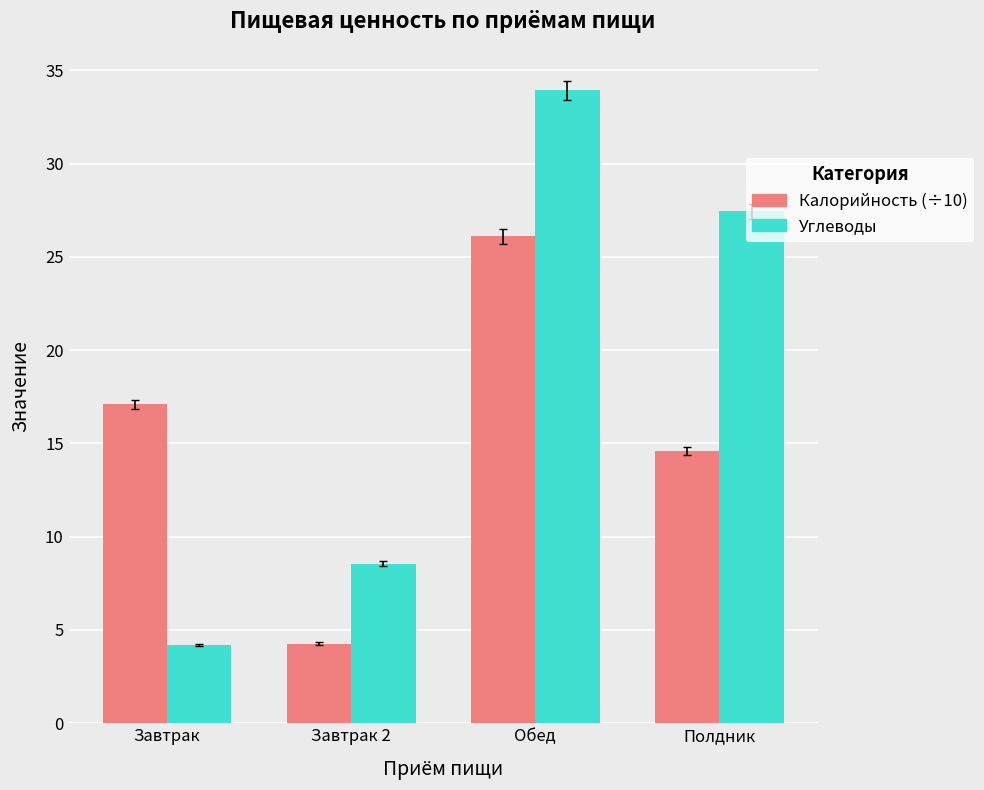

Which category has the highest value in the Углеводы series?

Обед